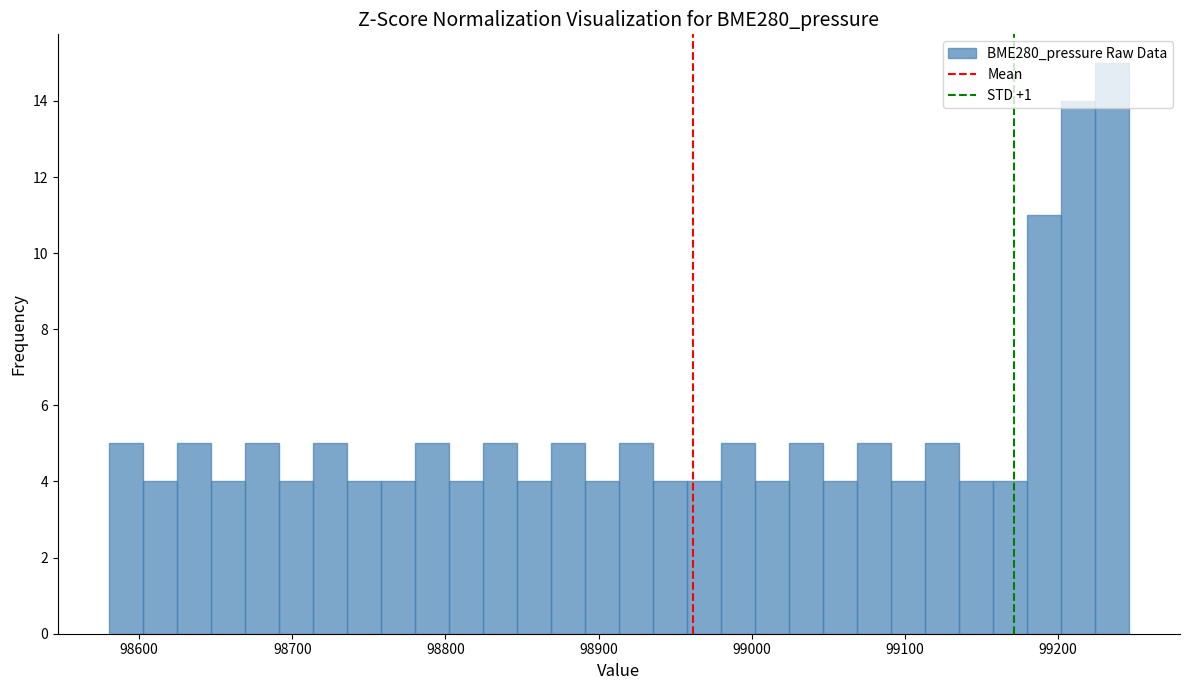

Around what value on the x-axis is the tallest bar? Give the approximate position of its centre, as read against the axis.

99240